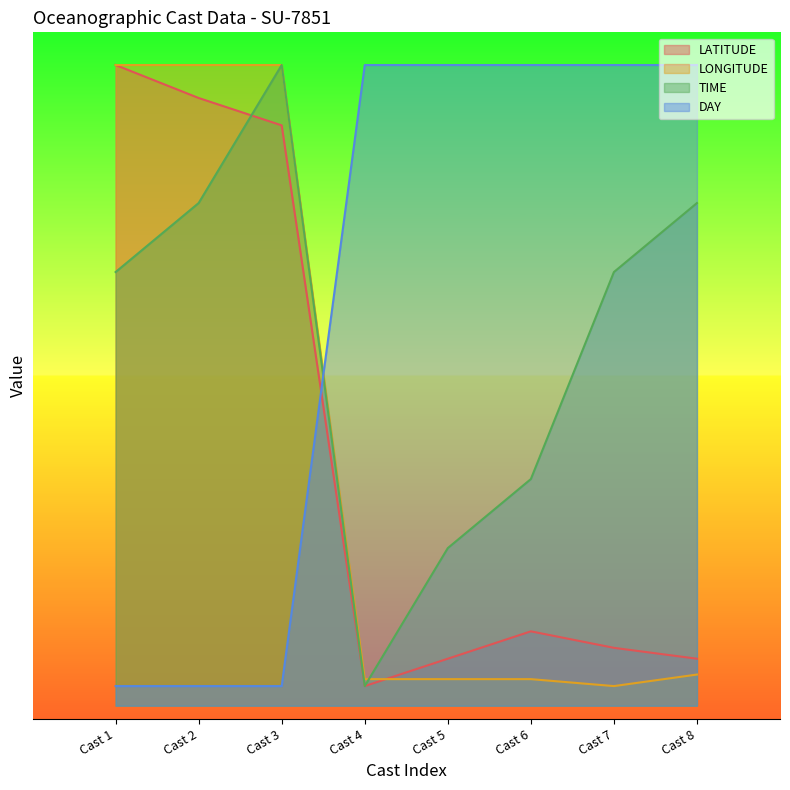

How many lines are shown in the chart?

4